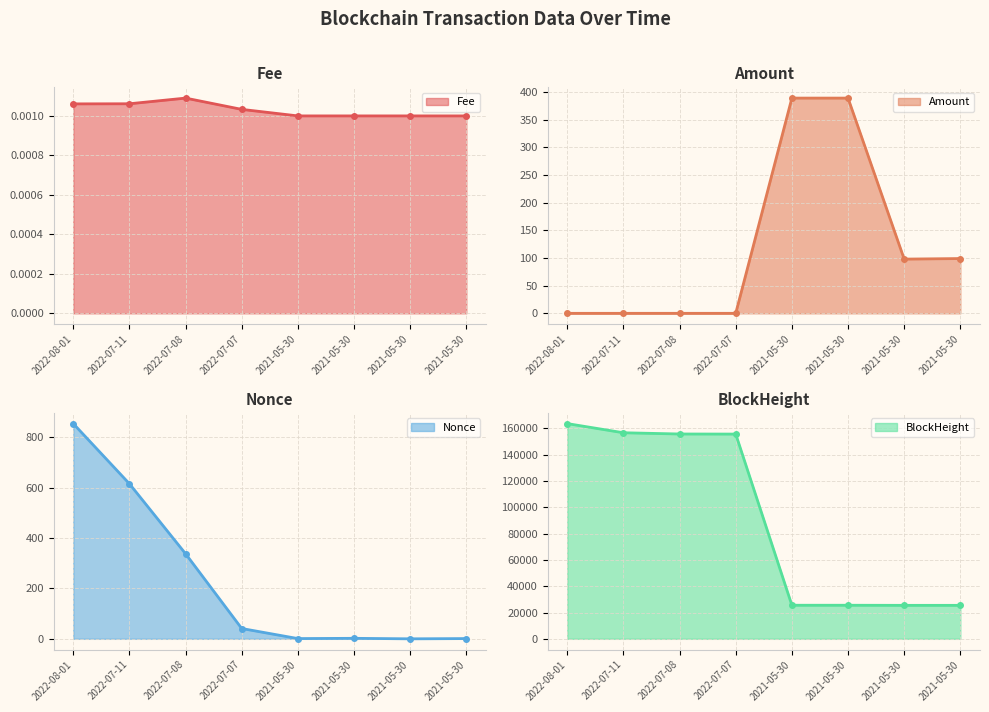

Which series has the largest range (max minus min)?

BlockHeight line